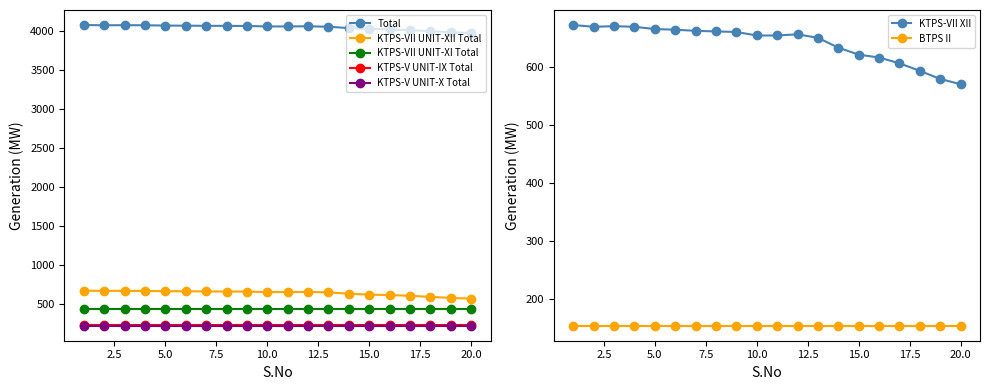

At which label does KTPS-VII UNIT-XI Total reach its minimum?

1